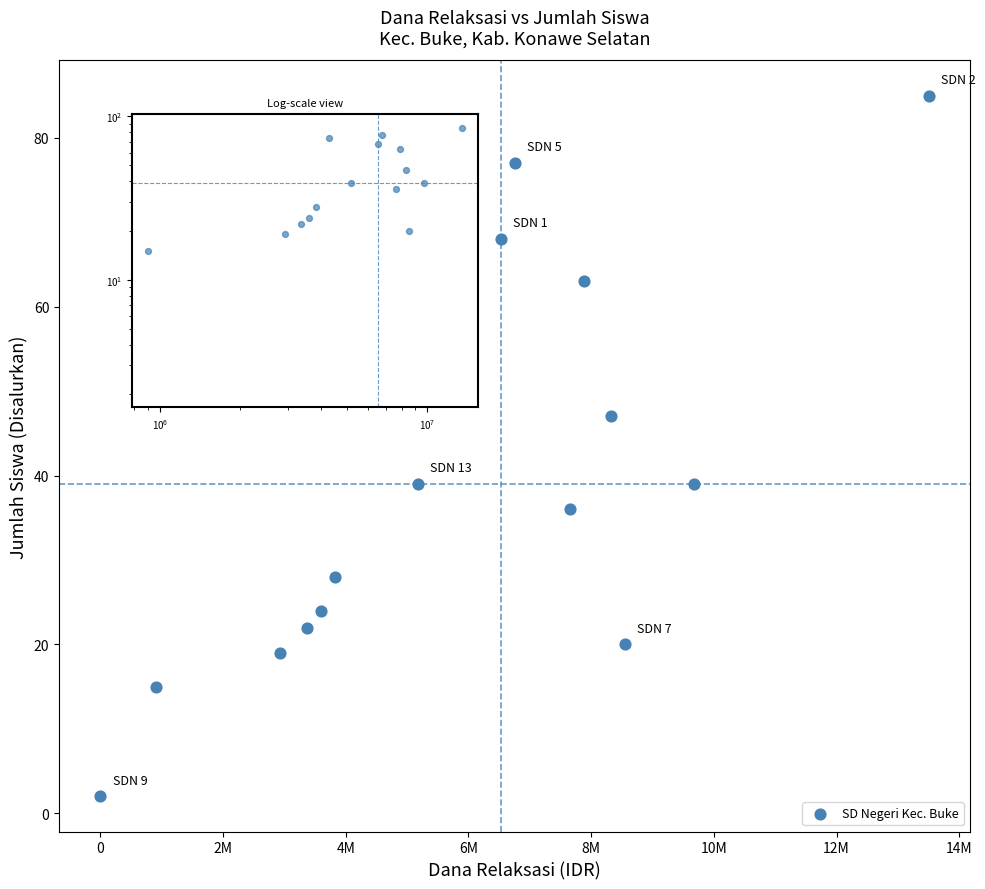

What is the range of X values (max minus min)?

13500000